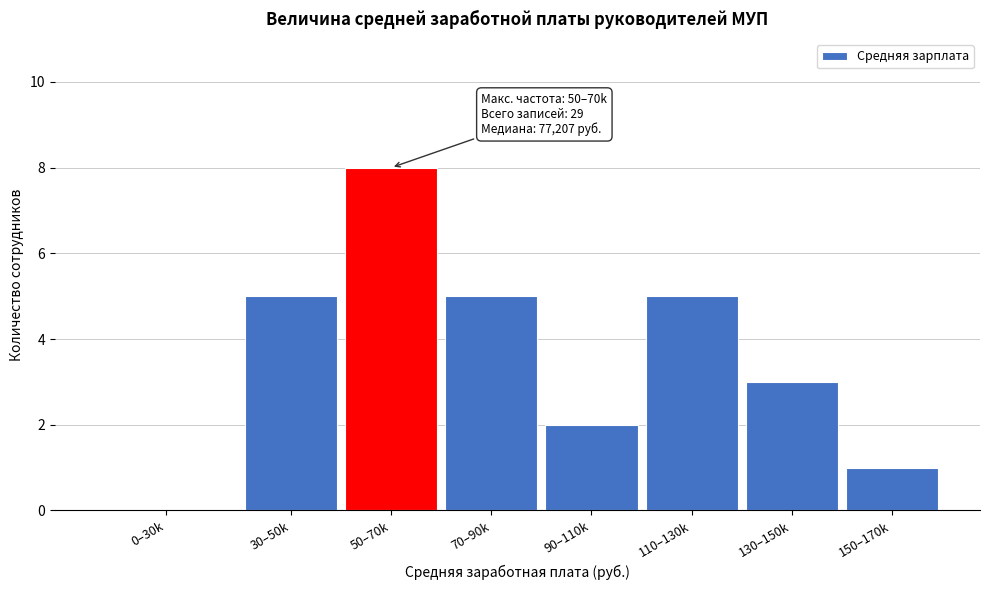

Reading left to right, what are all the values shown in this chart?

0–30k=0	30–50k=5	50–70k=8	70–90k=5	90–110k=2	110–130k=5	130–150k=3	150–170k=1